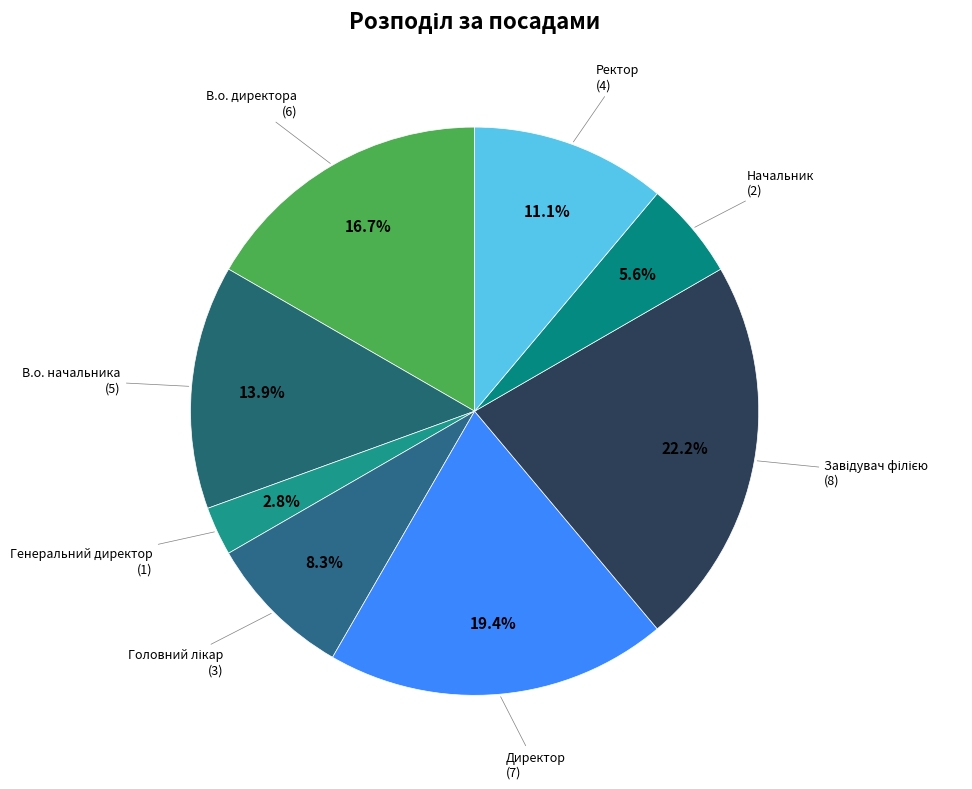

Rank the categories by value from highest to lowest.

Завідувач філією, Директор, В.о. директора, В.о. начальника, Ректор, Головний лікар, Начальник, Генеральний директор